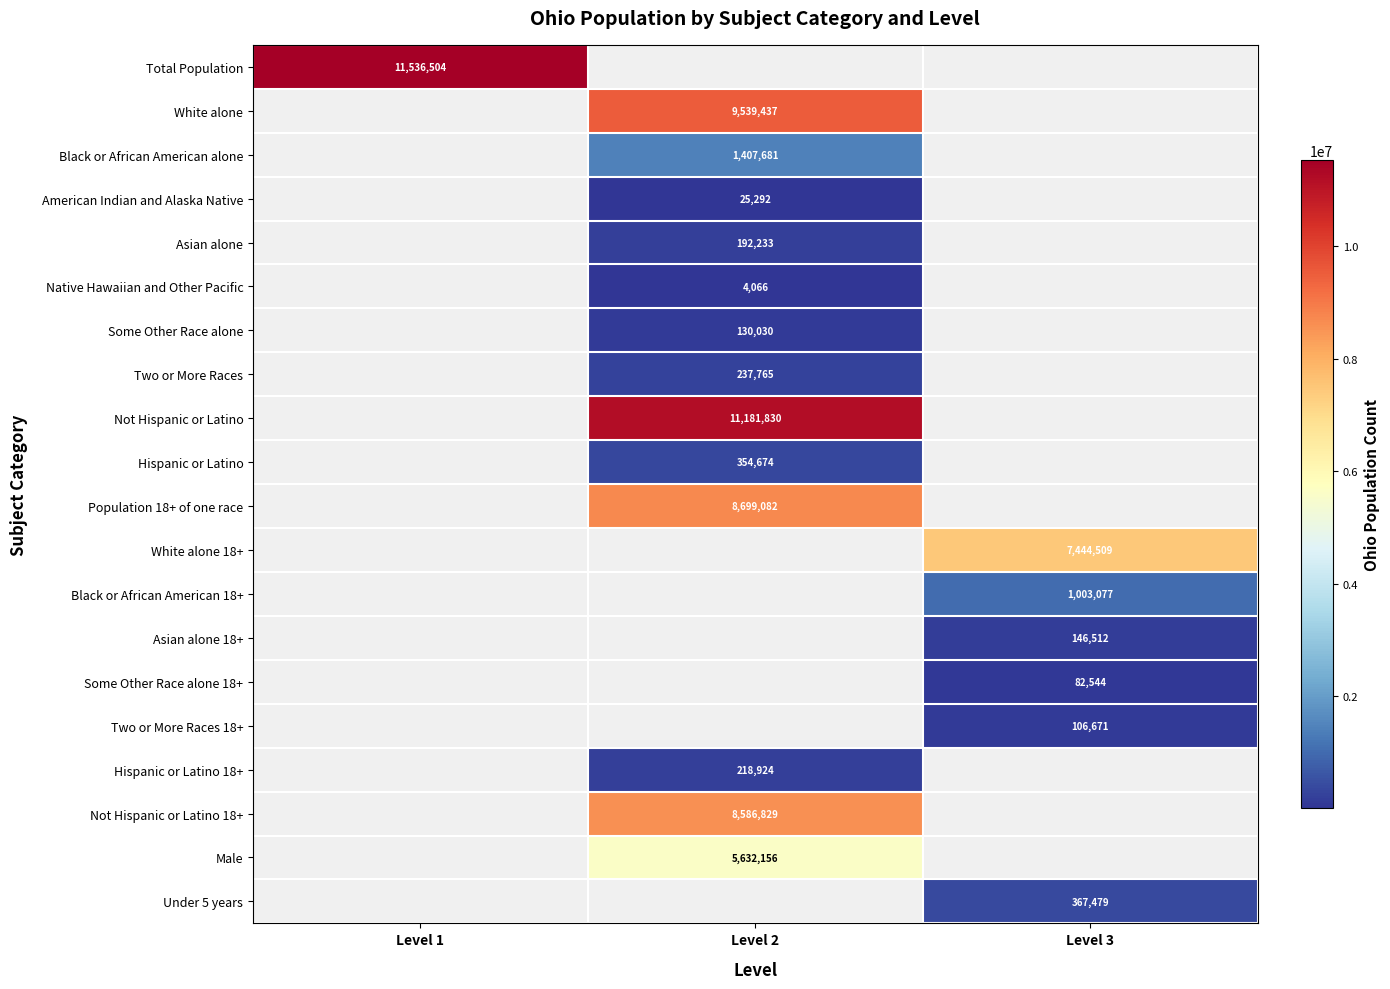

The value of Not Hispanic or Latino 18+ at Level 2 is 8586829. True or false?

True